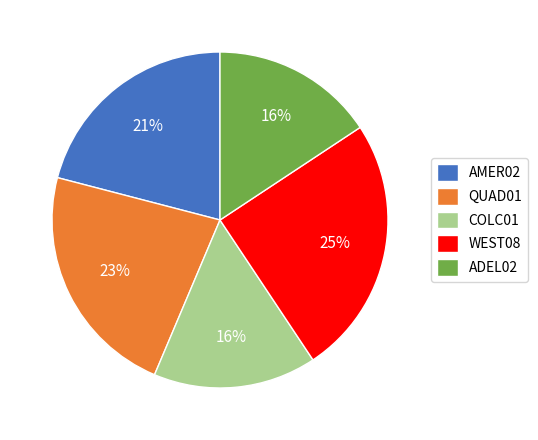

To the nearest percent, what portion does AMER02 represent?

21%